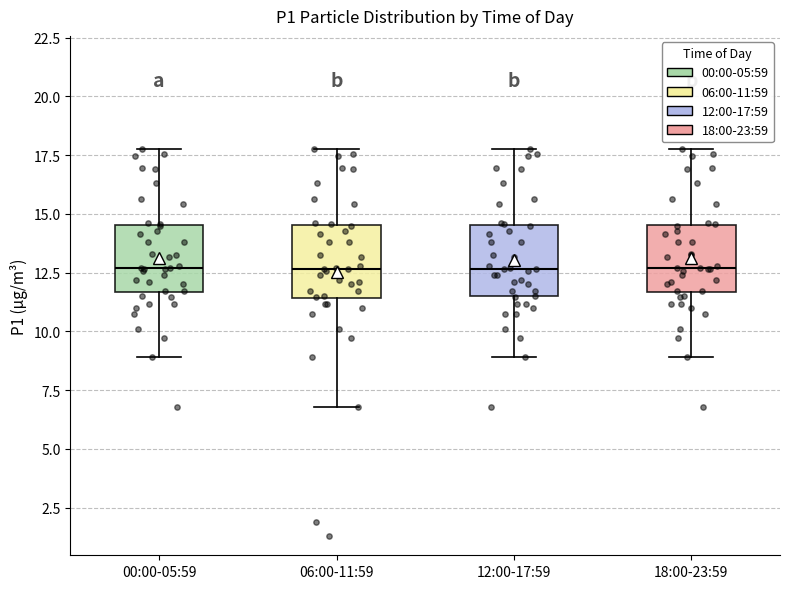

Where does the lower whisker of the box for 12:00-17:59 end on the y-axis? The values are not printed on the chart, so give them approximately, as read against the axis.

9.0